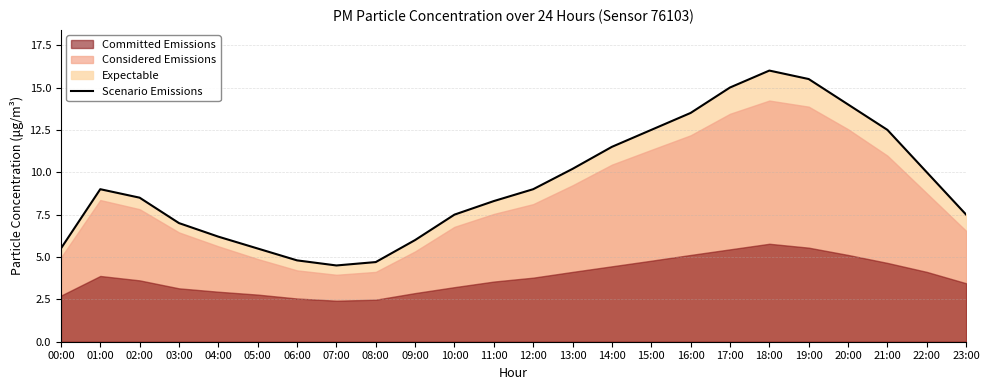

At which label is the value closest to 10?

22:00